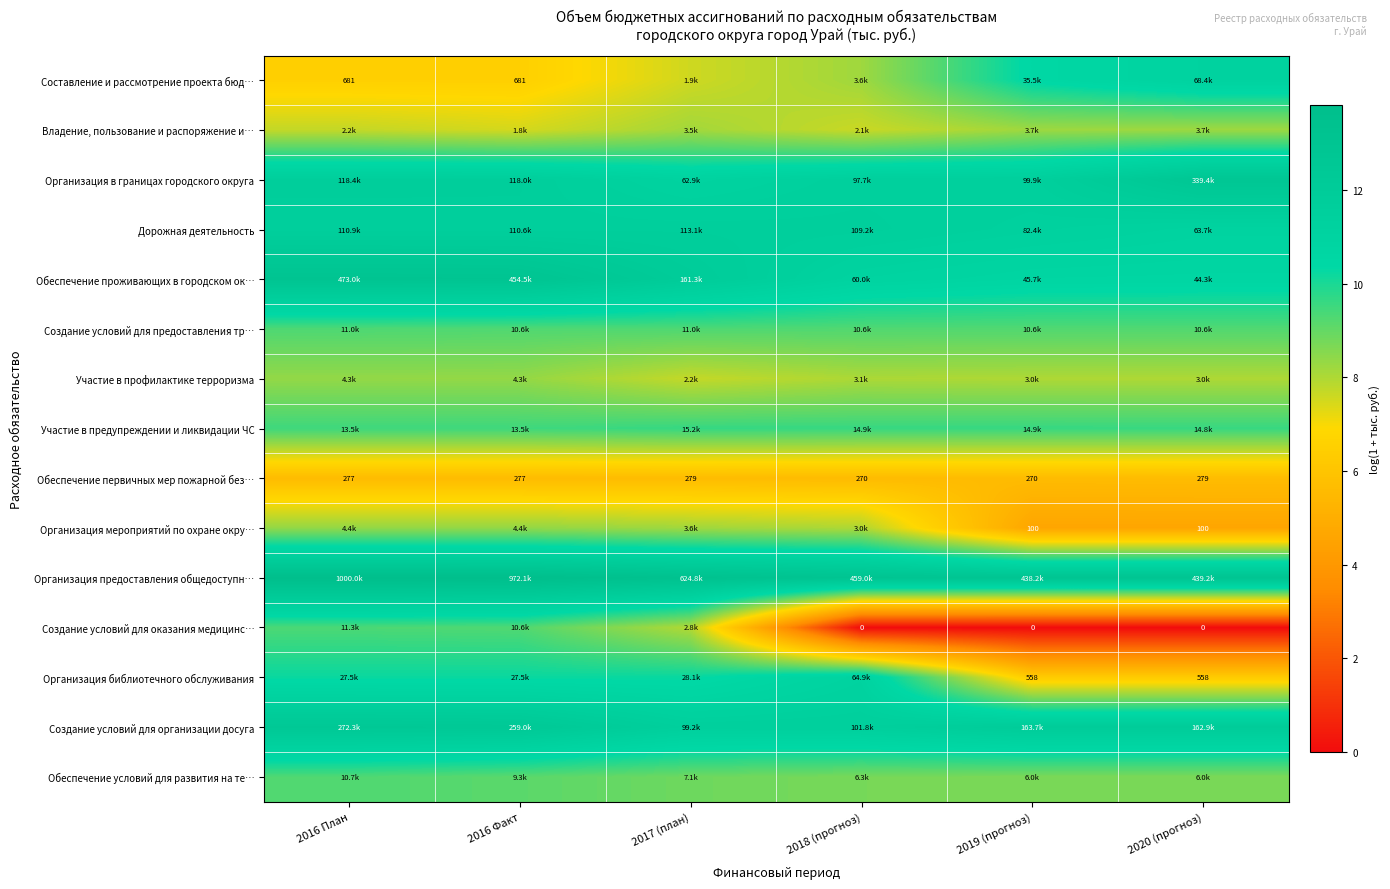

Is it true that Владение, пользование и распоряжение и… equals 8.2 at 2020 (прогноз)?

True